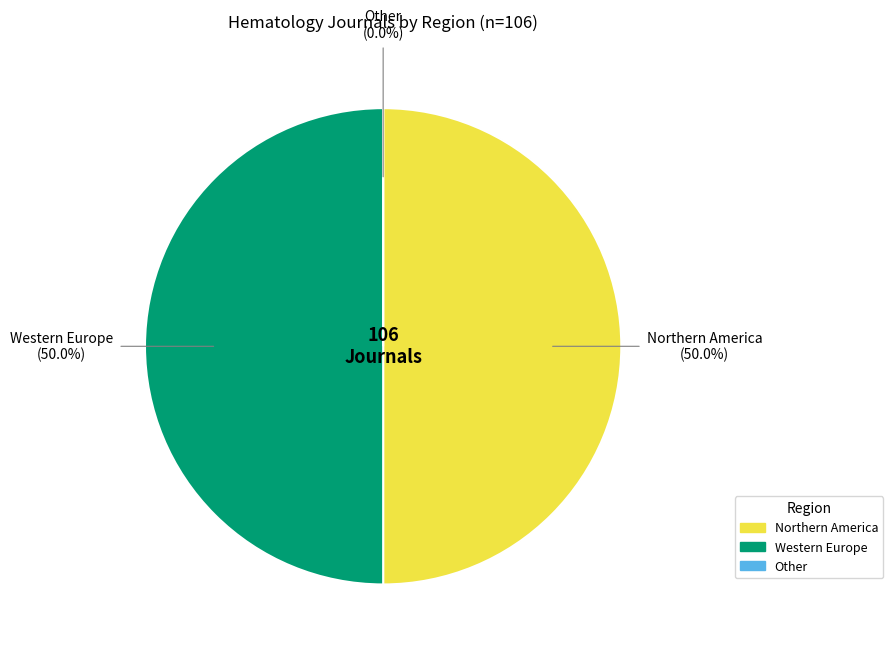

Count the number of slices in the pie.

3